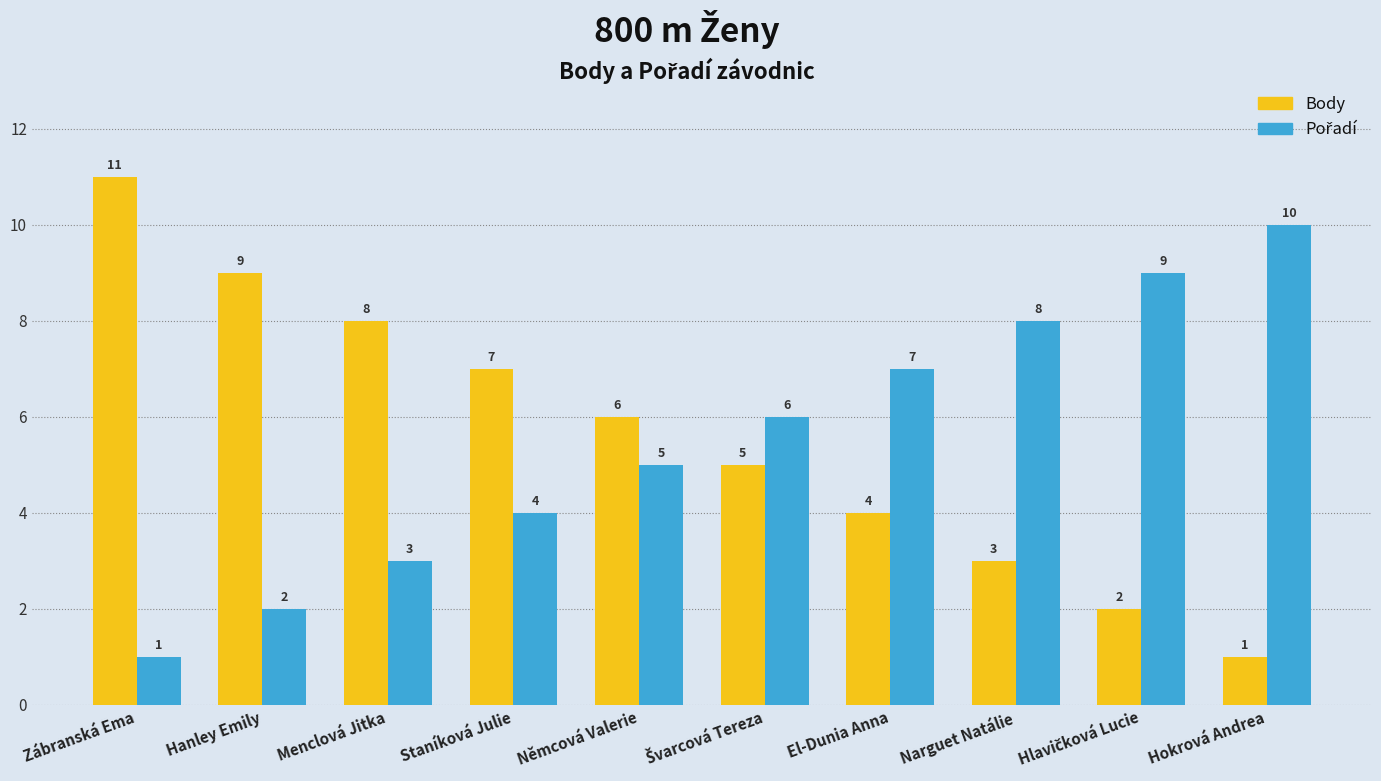

What is the sum of the Body values at Staníková Julie and Menclová Jitka?

15